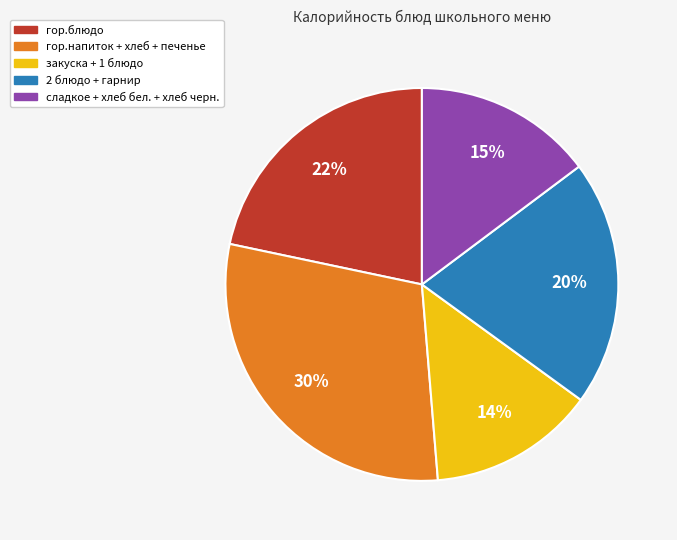

Does any single category account for the majority?

No